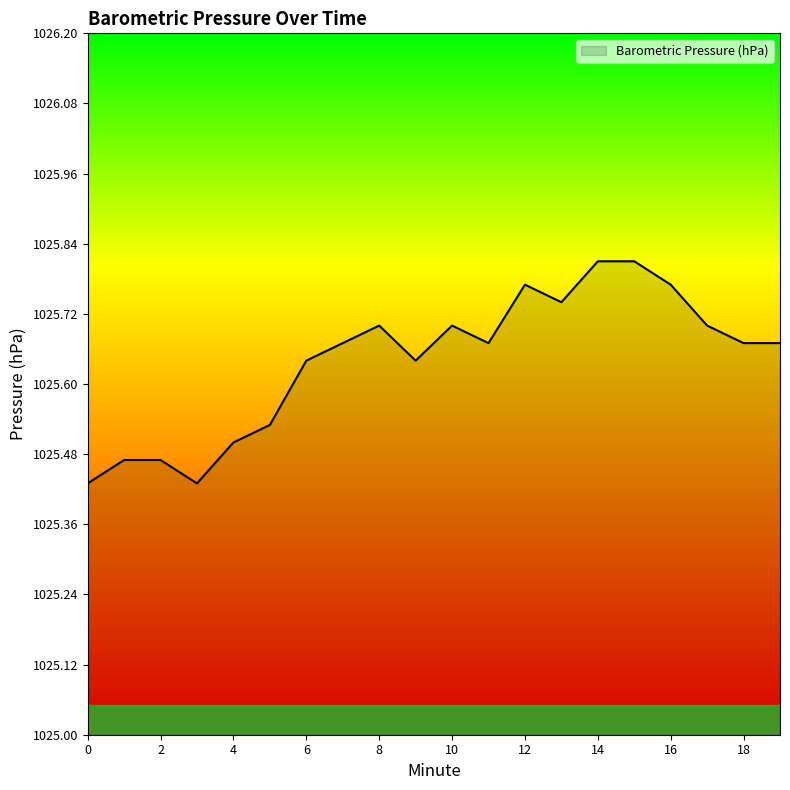

What is the difference between the maximum and minimum values?

0.4